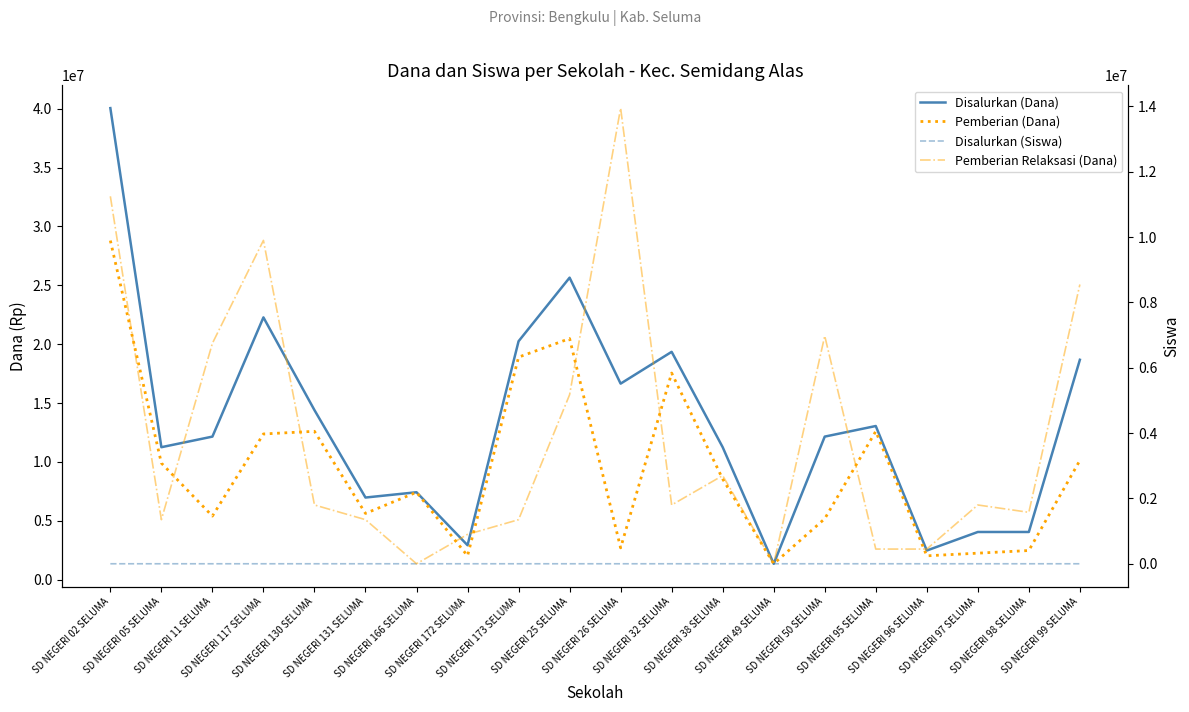

What is the highest value of the Pemberian (Dana) series?

28800000